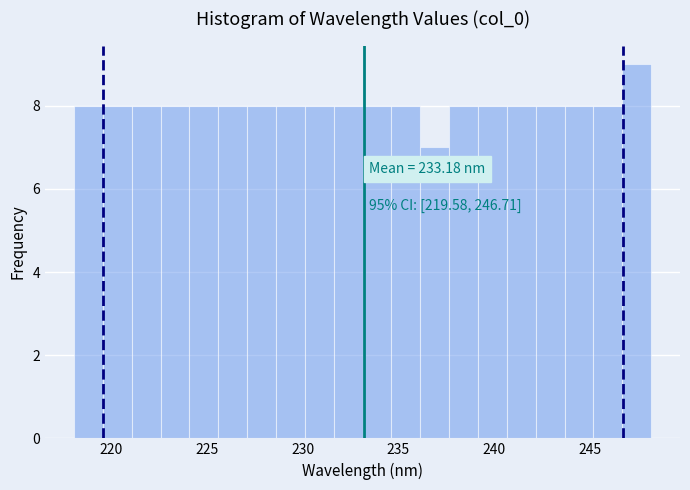

Around what value on the x-axis is the tallest bar? Give the approximate position of its centre, as read against the axis.

247.5